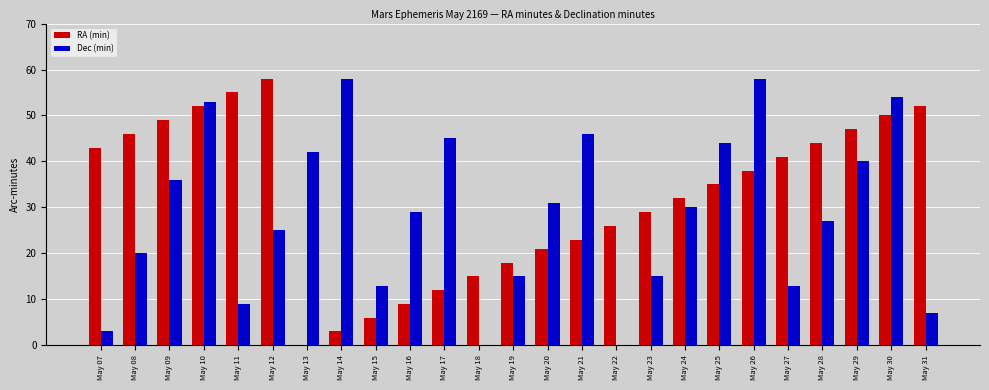

What is the sum of the RA (min) values at May 30 and May 31?

102